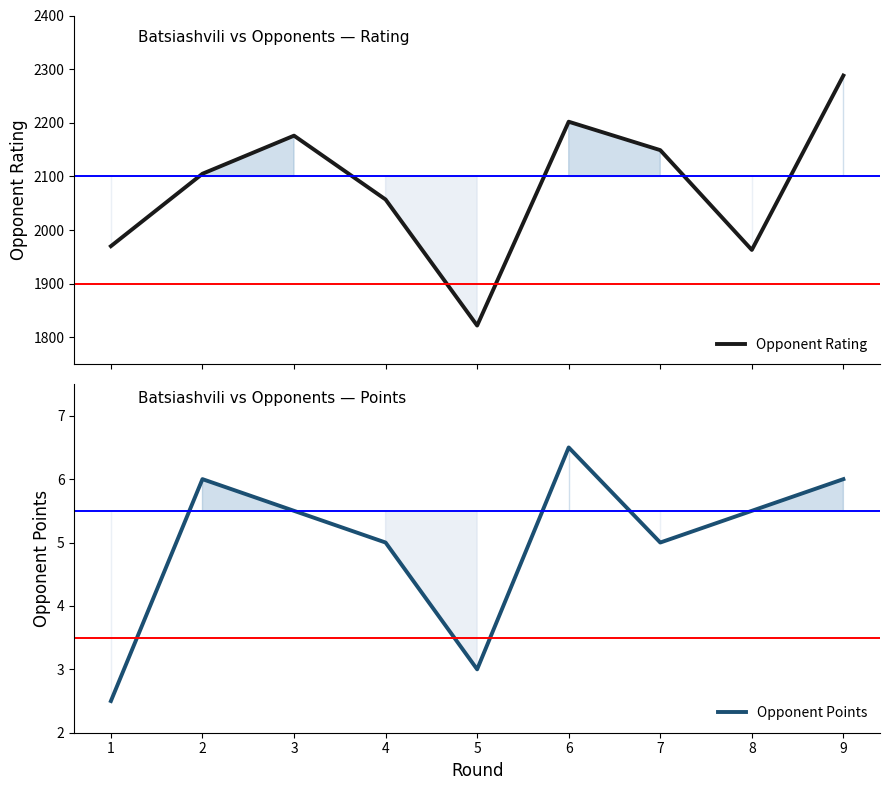

At which label does Opponent Rating first exceed 2105?

3